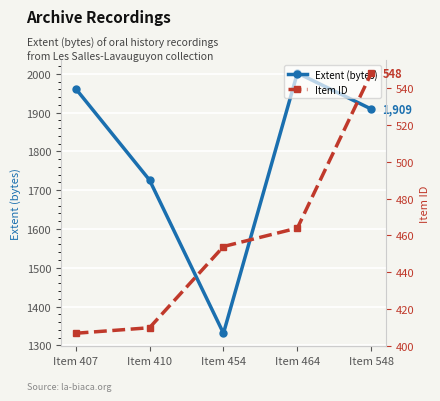

In Extent (bytes), how many points are higher than both neighbors (excluding endpoints)?

1